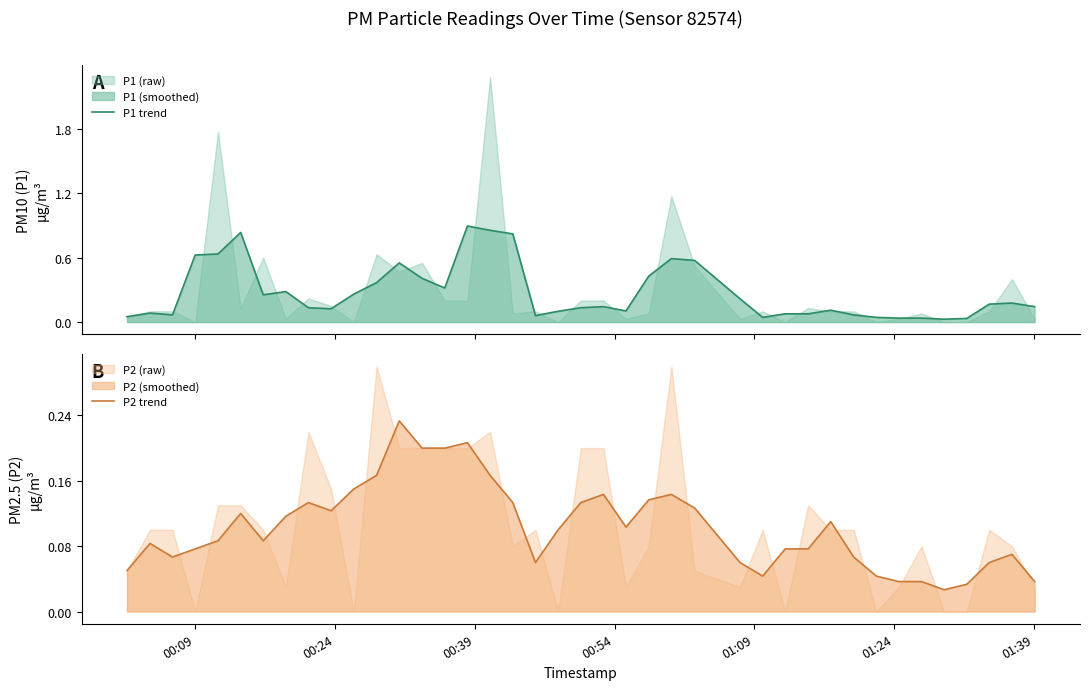

At how many categories does at least one series exceed 0?

40